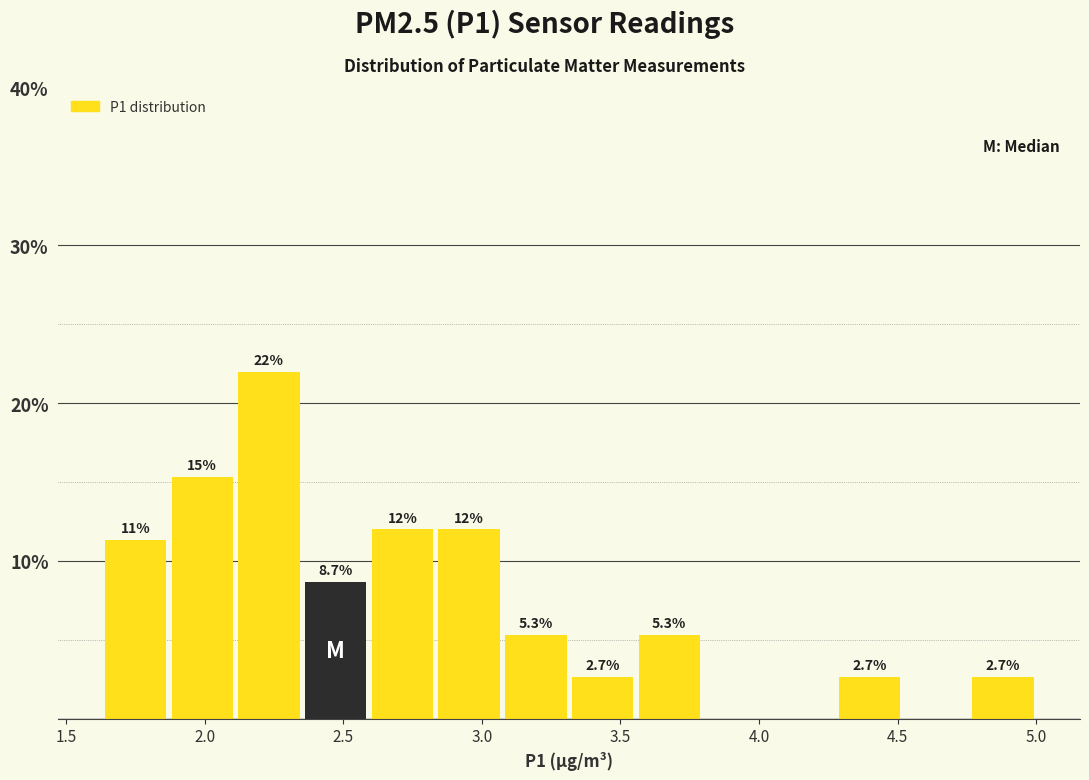

Which range on the x-axis has the tallest bar?

2.10 to 2.35